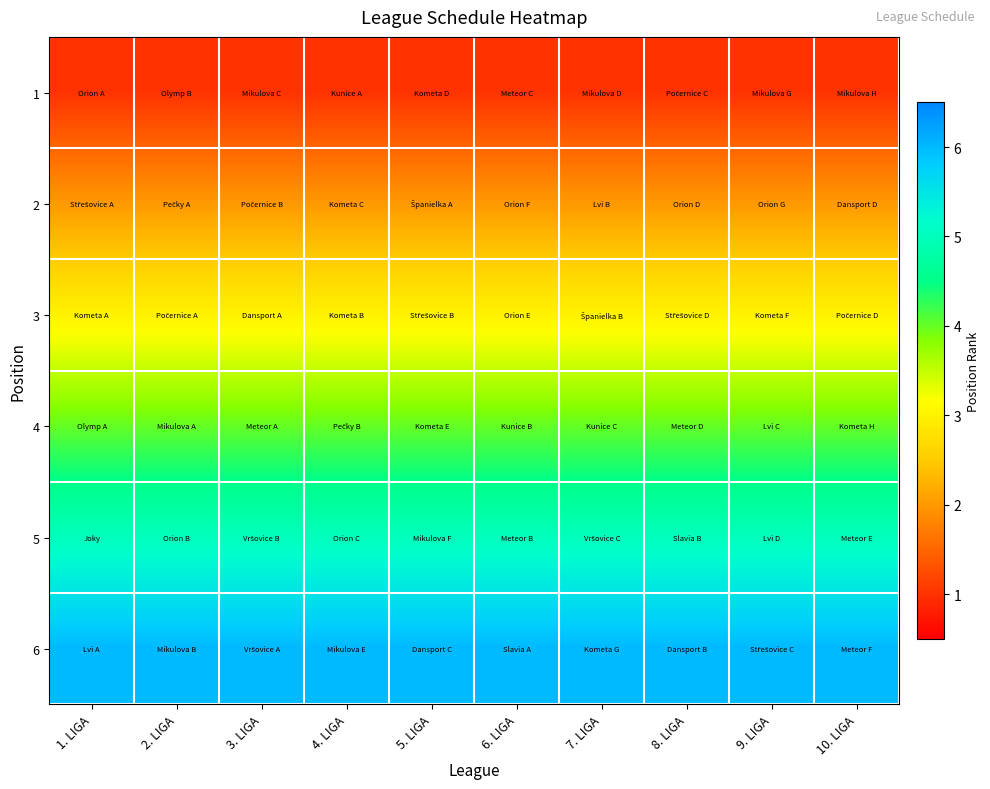

What is the total value across all series at 2. LIGA?

21